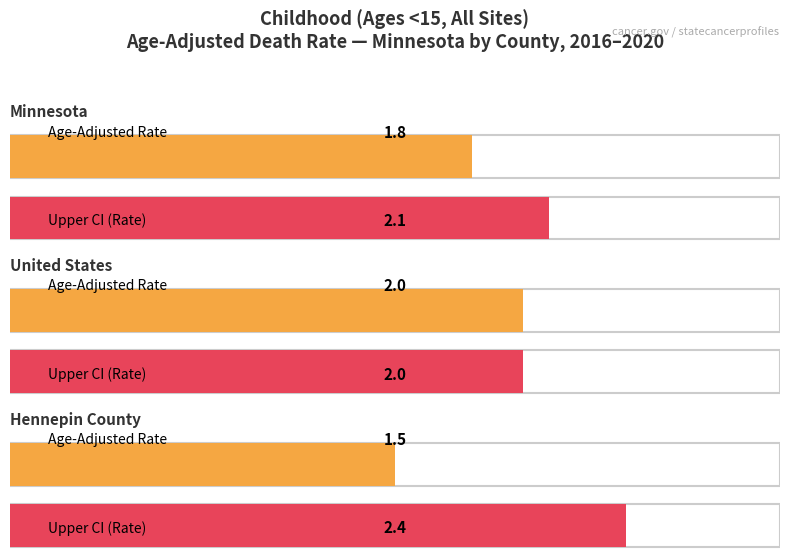

What is the sum of all Age-Adjusted Death Rate values?

5.3